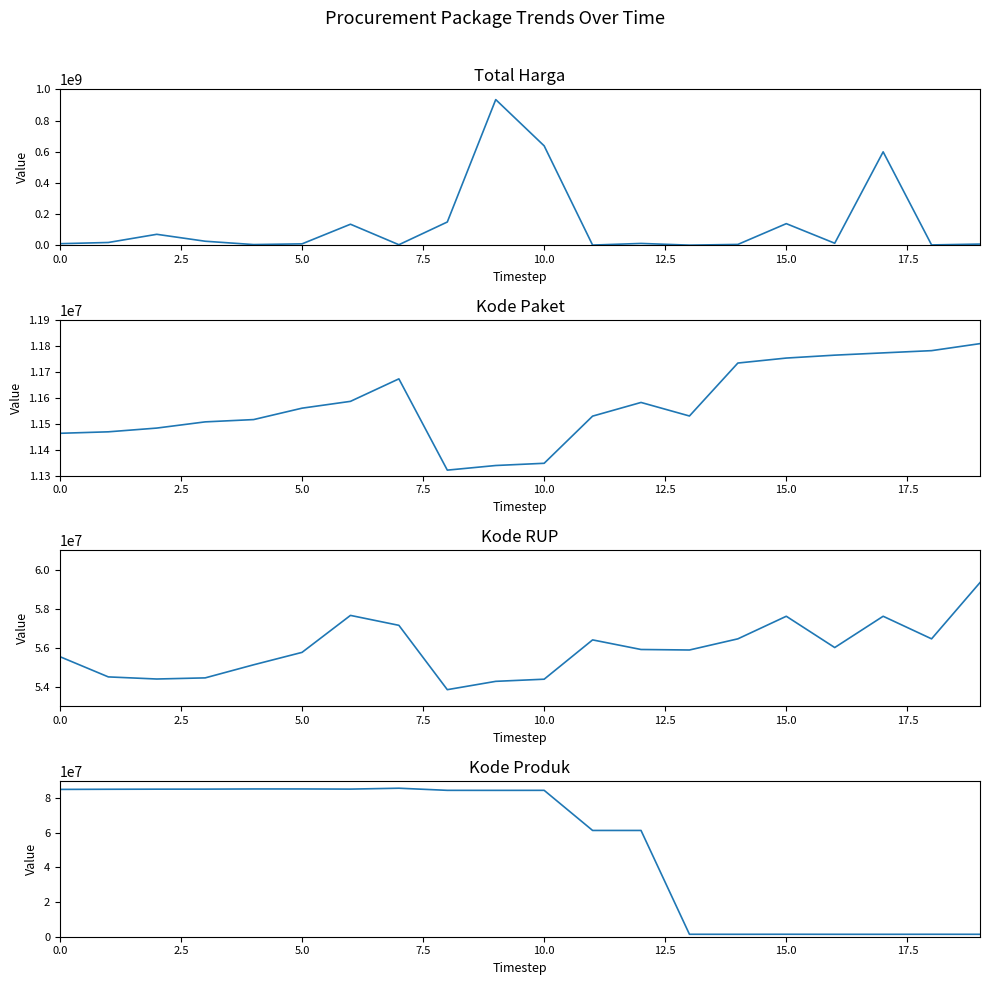

Which series has the largest total across all categories?

Total Harga